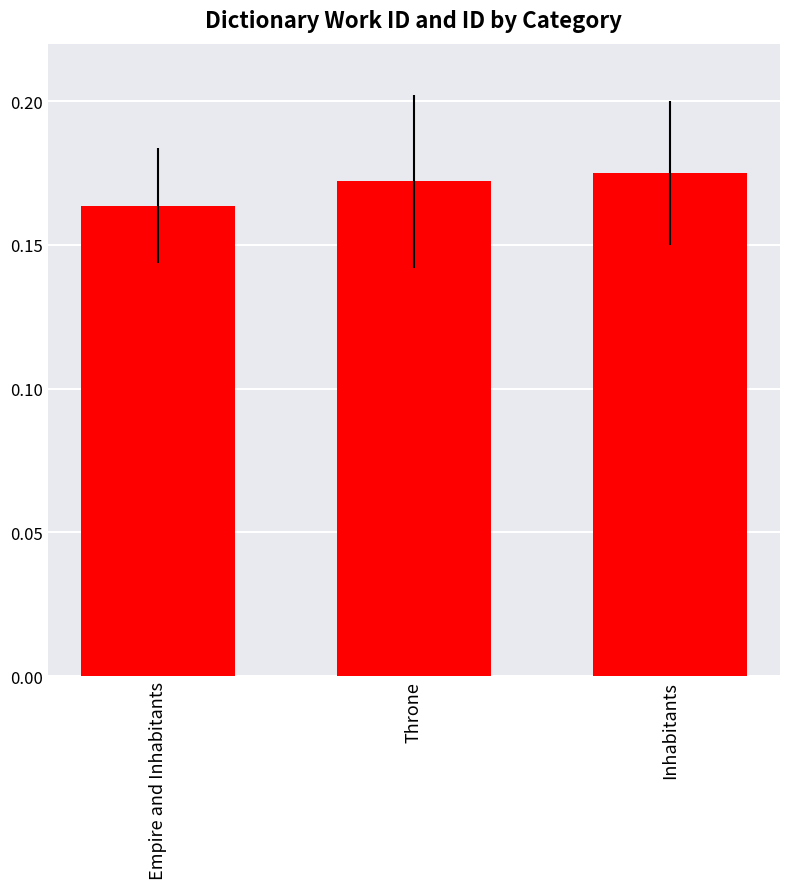

What is the sum of all values?

0.5